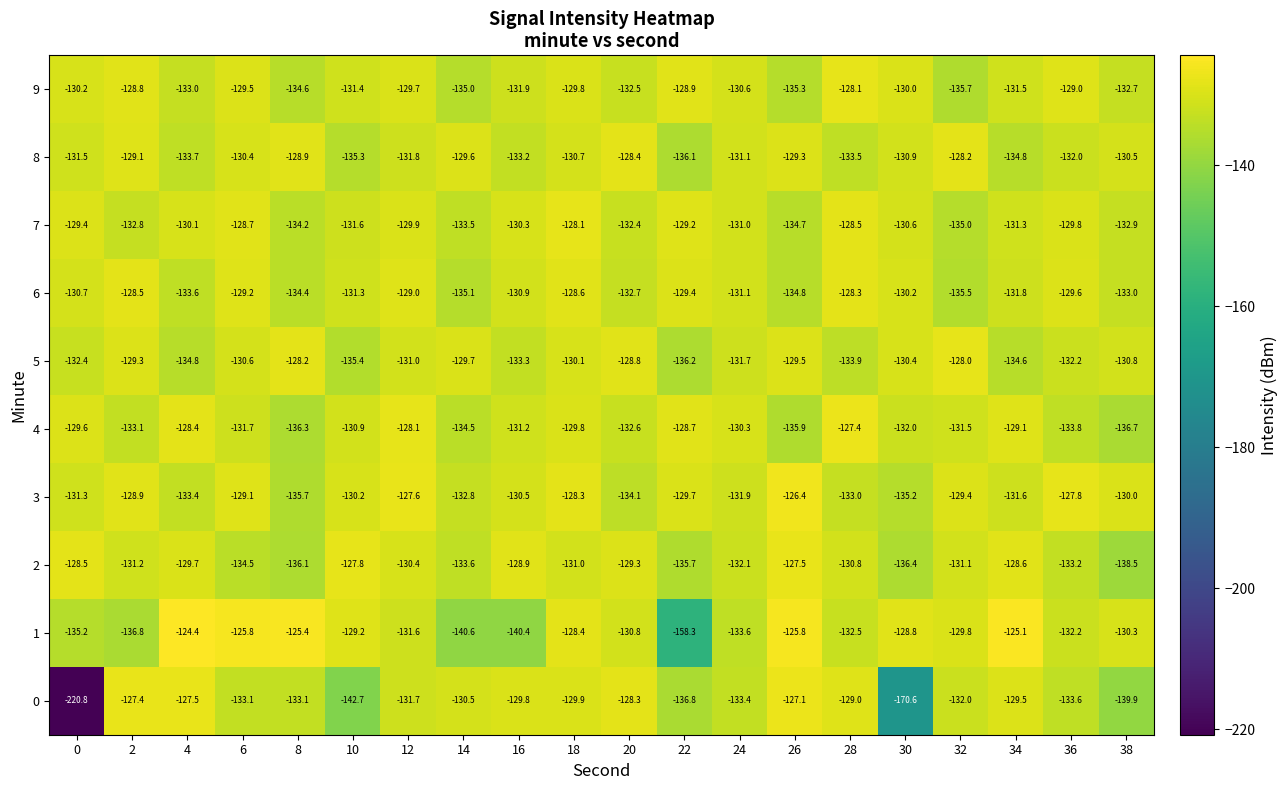

What is the total value across all series at 8?

-1326.9